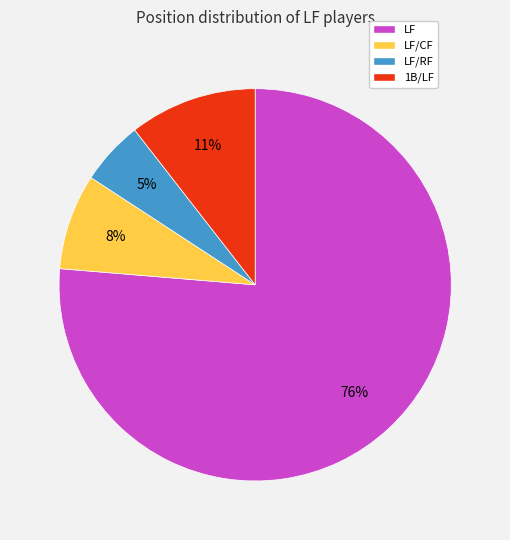

To the nearest percent, what is the difference between the LF/CF and LF/RF slice percentages?

3%